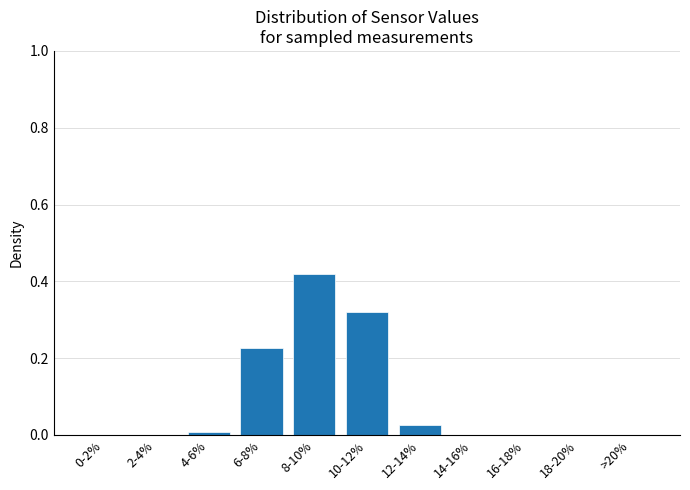

The value at 0-2% is 0.2. True or false?

False